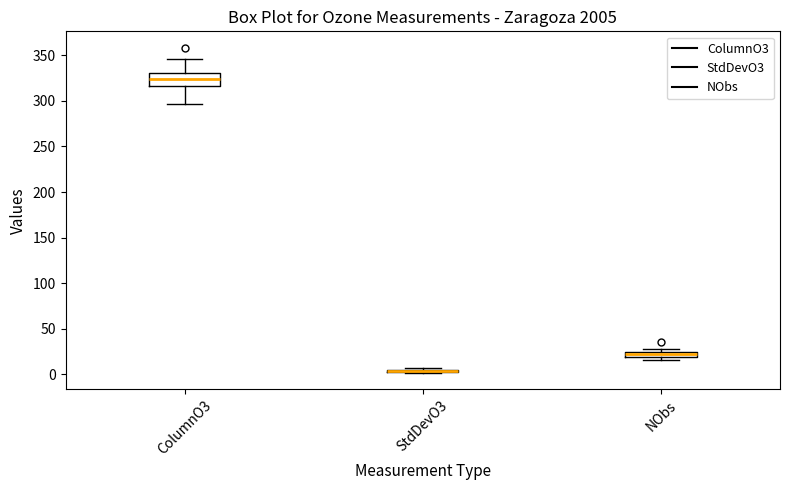

Comparing the boxes themselves (not the whiskers), which one is the tallest?

ColumnO3